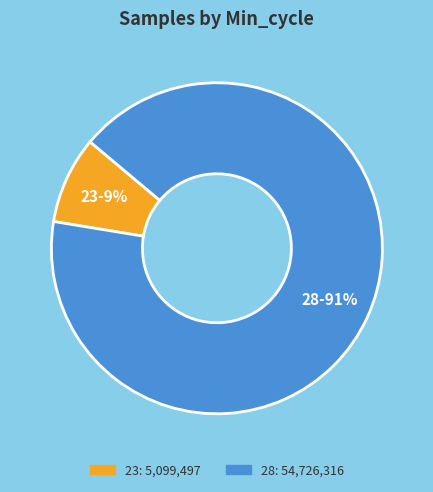

Is there a majority slice in this chart?

Yes